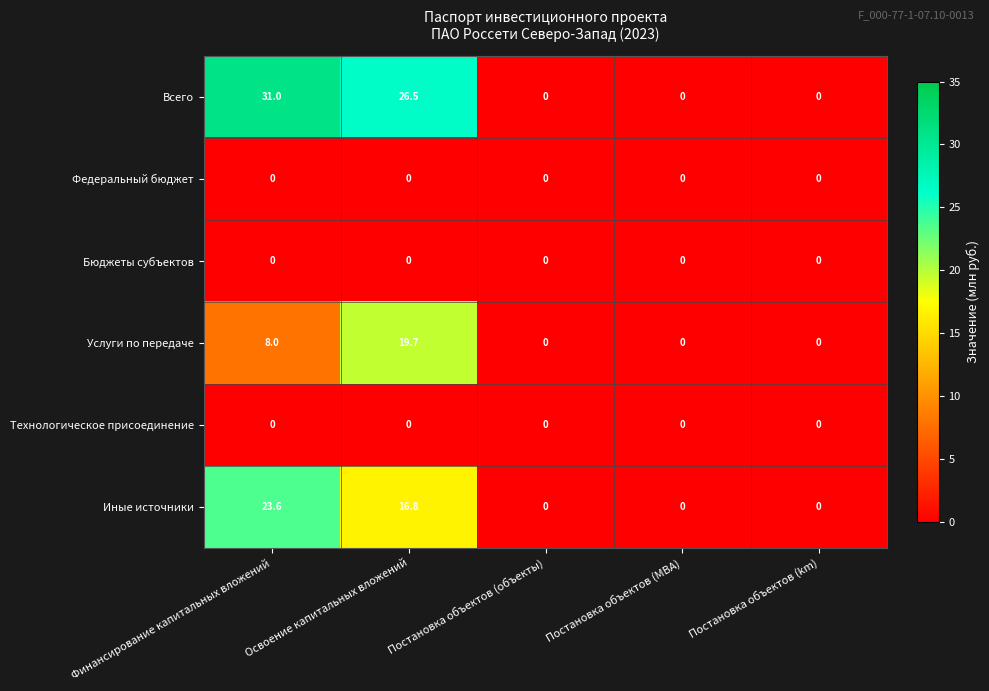

At which category is the sum across all series the highest?

Освоение капитальных вложений